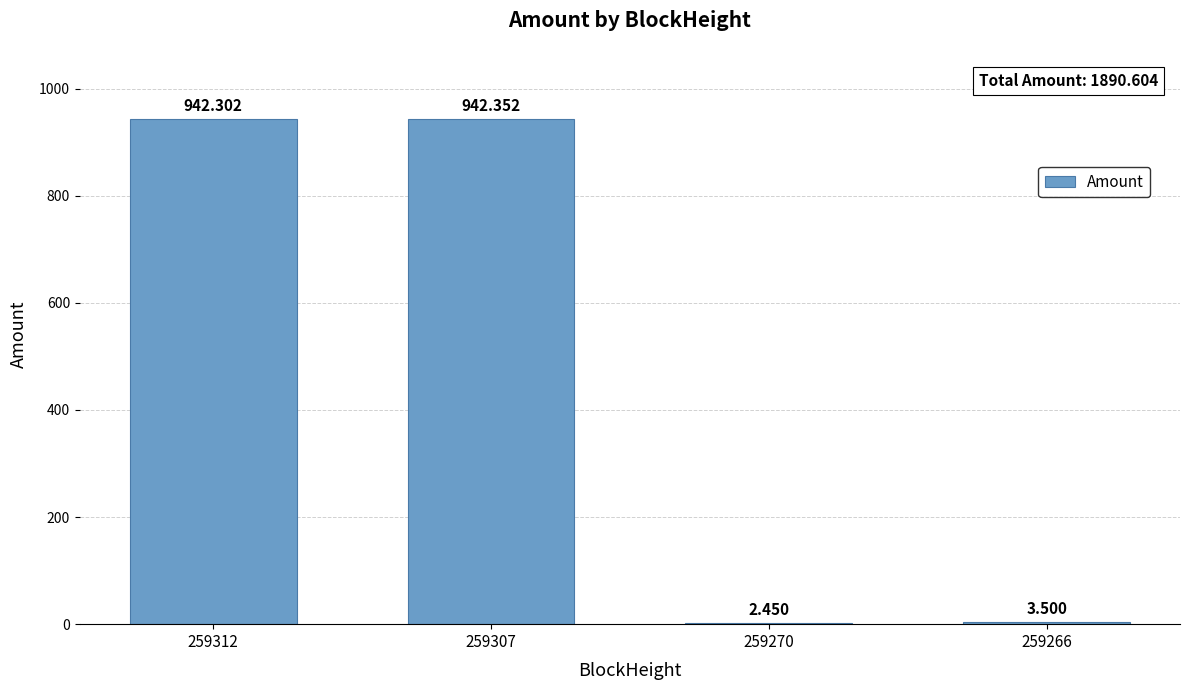

How many distinct data groups are displayed?

1